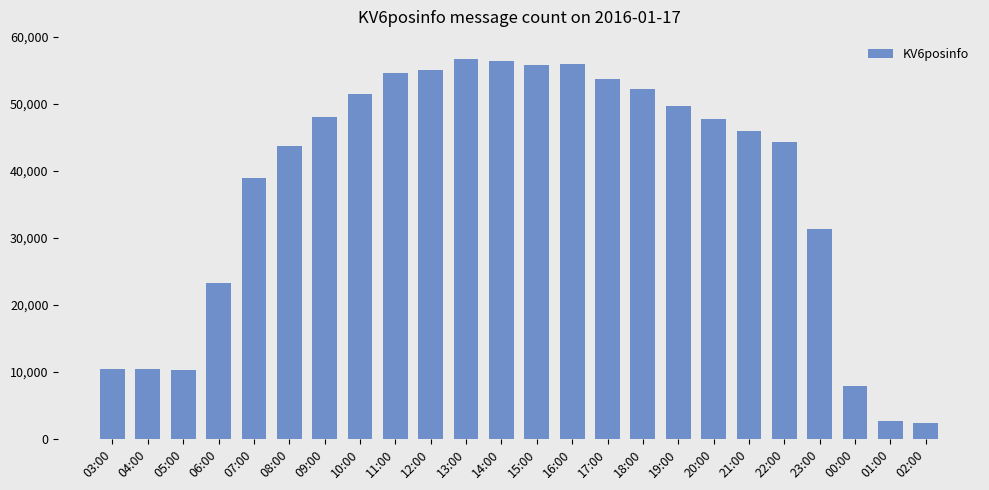

What is the minimum value shown in the chart?

2372